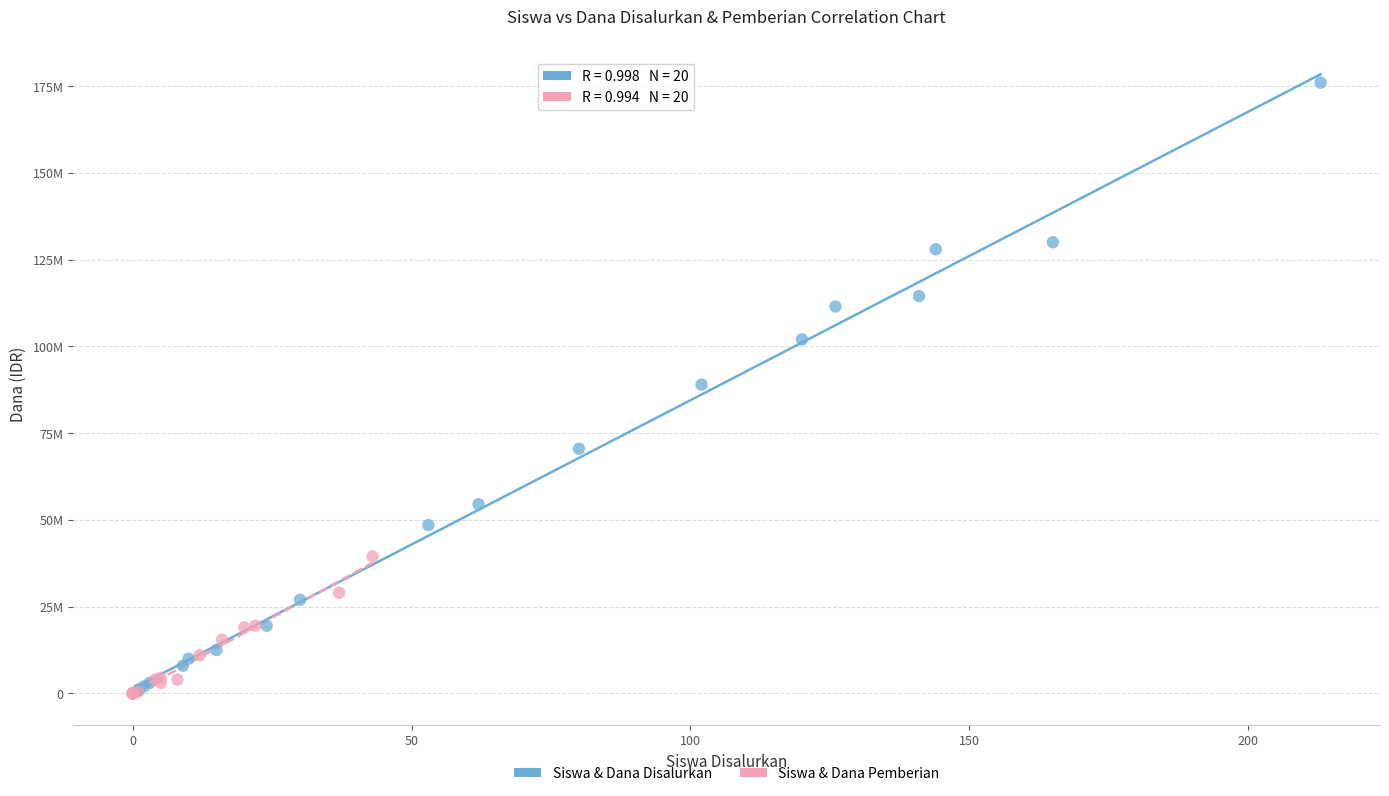

Which series has the widest spread of Y values?

Siswa & Dana Disalurkan